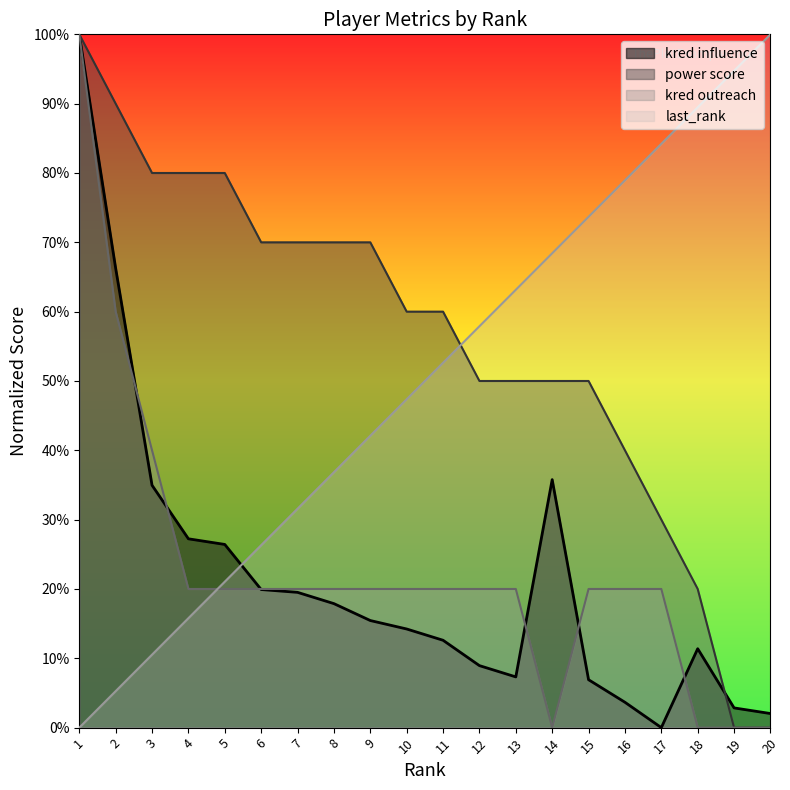

Rank the categories by power score value from lowest to highest.

19, 20, 18, 17, 16, 12, 13, 14, 15, 10, 11, 6, 7, 8, 9, 3, 4, 5, 2, 1